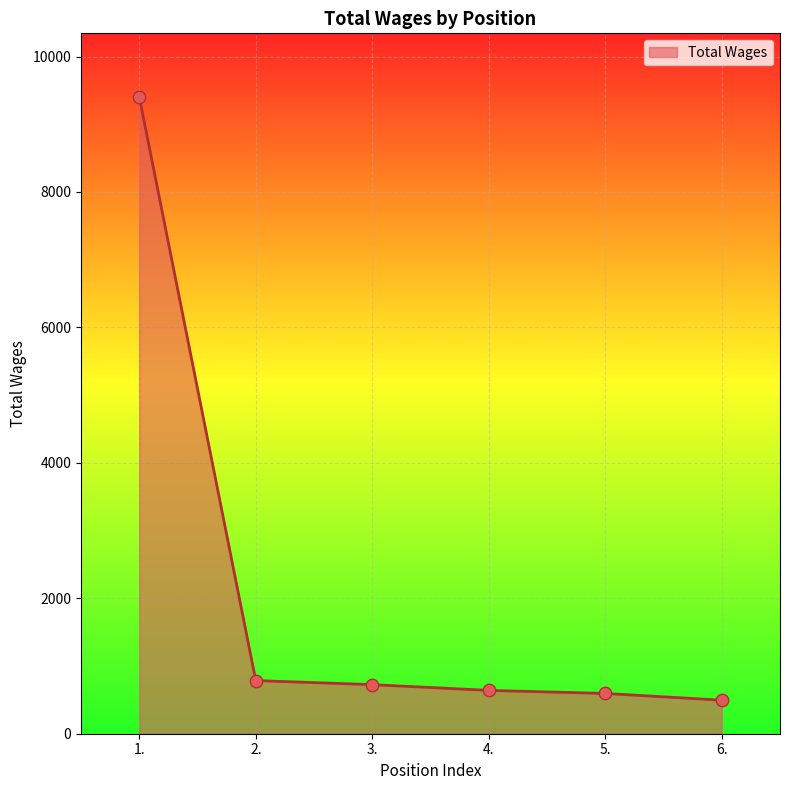

What is the change in value from 4. to 6.?

-145